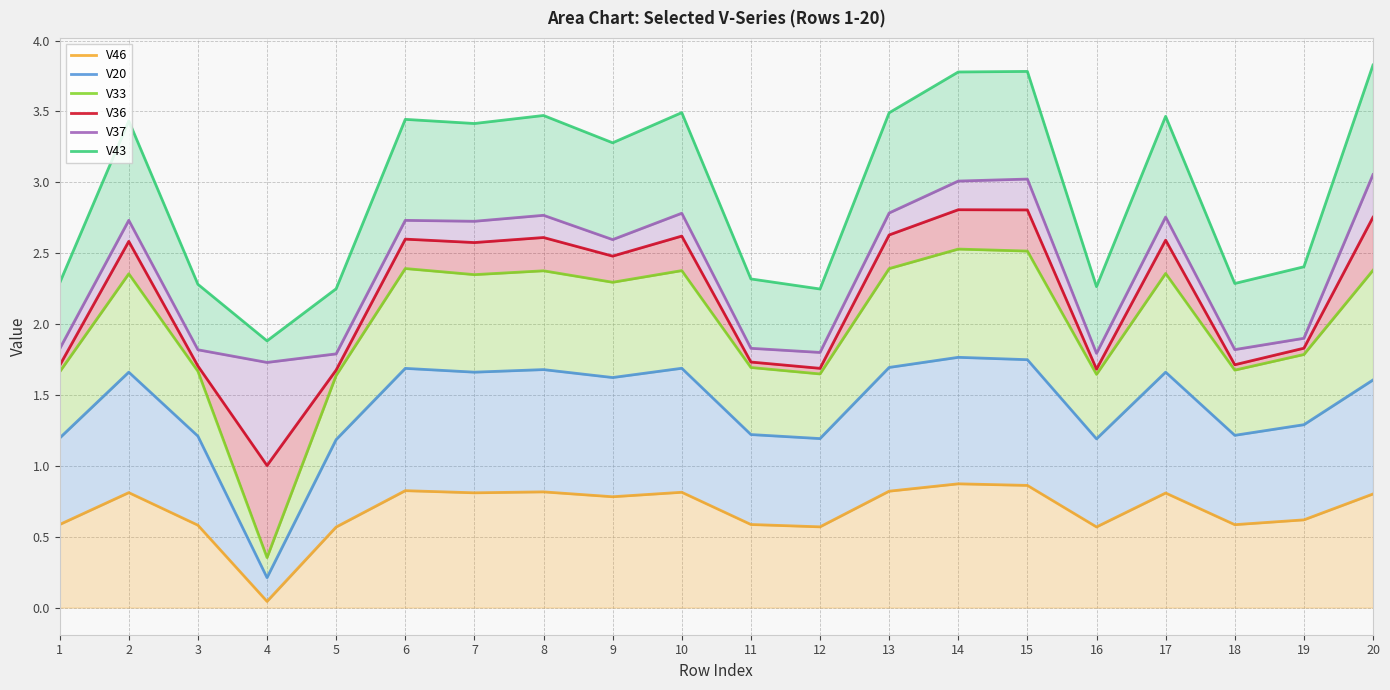

What is the sum of all V46 values?

13.7